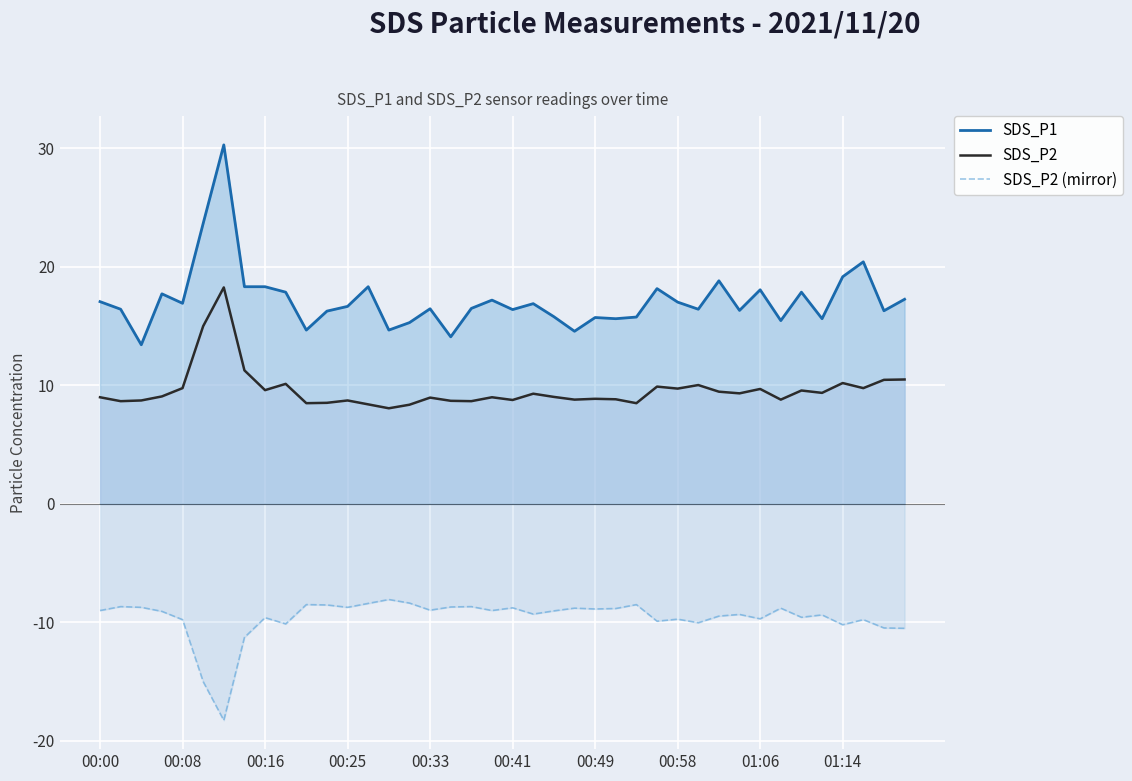

Reading left to right, what are all the values shown in this chart?

SDS_P1: 17.1	16.4	13.4	17.7	16.9	23.7	30.3	18.3	18.3	17.9	14.7	16.3	16.7	18.3	14.7	15.3	16.5	14.1	16.5	17.2	16.4	16.9	15.8	14.6	15.7	15.6	15.8	18.2	17.0	16.4	18.8	16.3	18.1	15.5	17.9	15.6	19.2	20.4	16.3	17.3
SDS_P2: 9.0	8.7	8.7	9.1	9.8	15.0	18.3	11.3	9.6	10.1	8.5	8.5	8.7	8.4	8.1	8.4	9.0	8.7	8.7	9.0	8.8	9.3	9.0	8.8	8.9	8.8	8.5	9.9	9.7	10.0	9.5	9.3	9.7	8.8	9.6	9.4	10.2	9.8	10.5	10.5
SDS_P2 (mirror): -9.0	-8.7	-8.7	-9.1	-9.8	-15.0	-18.3	-11.3	-9.6	-10.1	-8.5	-8.5	-8.7	-8.4	-8.1	-8.4	-9.0	-8.7	-8.7	-9.0	-8.8	-9.3	-9.0	-8.8	-8.9	-8.8	-8.5	-9.9	-9.7	-10.0	-9.5	-9.3	-9.7	-8.8	-9.6	-9.4	-10.2	-9.8	-10.5	-10.5